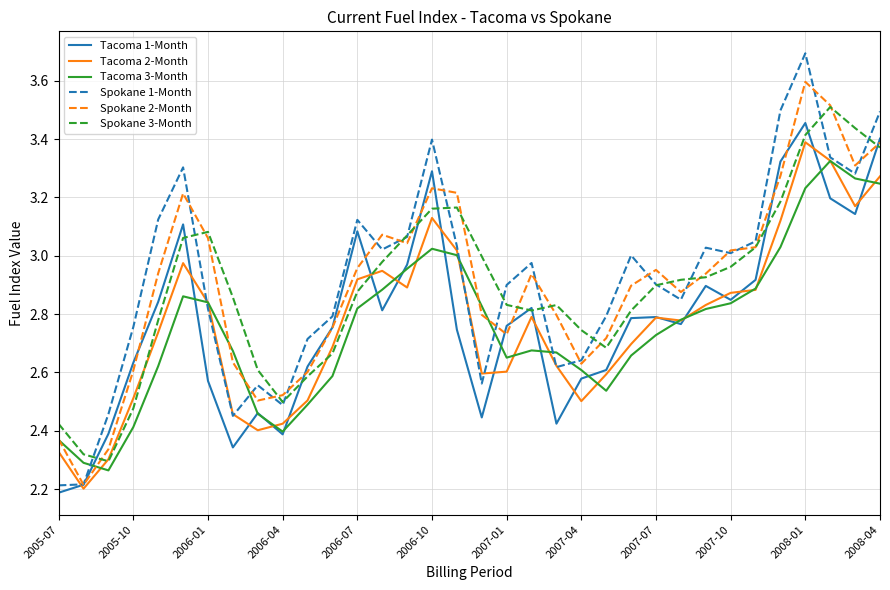

Which series ends up on top after the final intersection of Tacoma 2-Month and Tacoma 3-Month?

Tacoma 2-Month